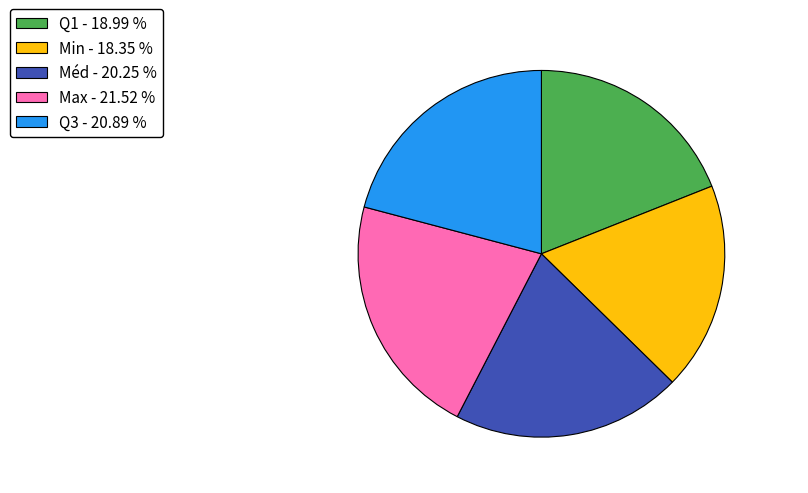

Is there any slice that represents more than half of the pie?

No